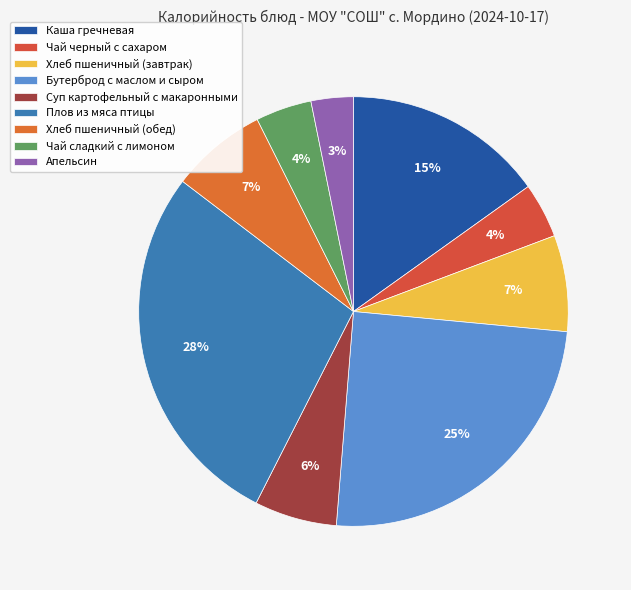

Does any single category account for the majority?

No